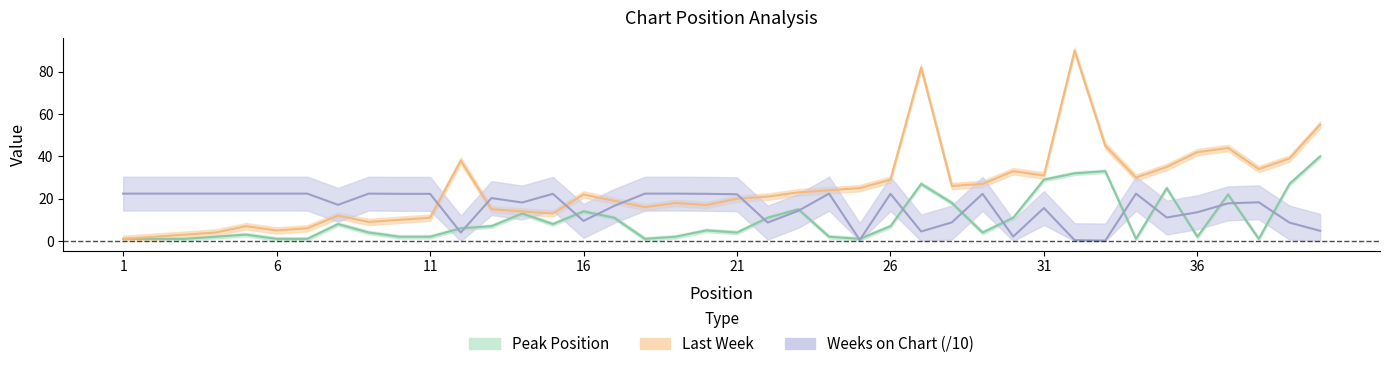

Which category has the highest value across all series?

32